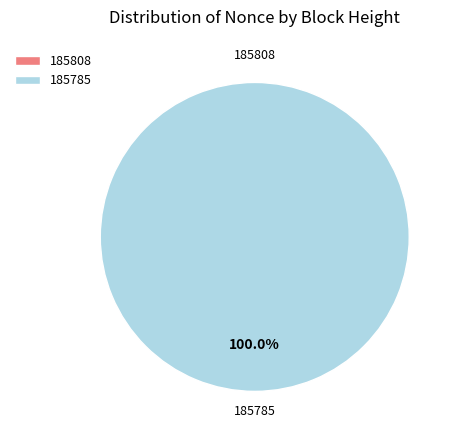

What is the change in value from 185808 to 185785?

+79074